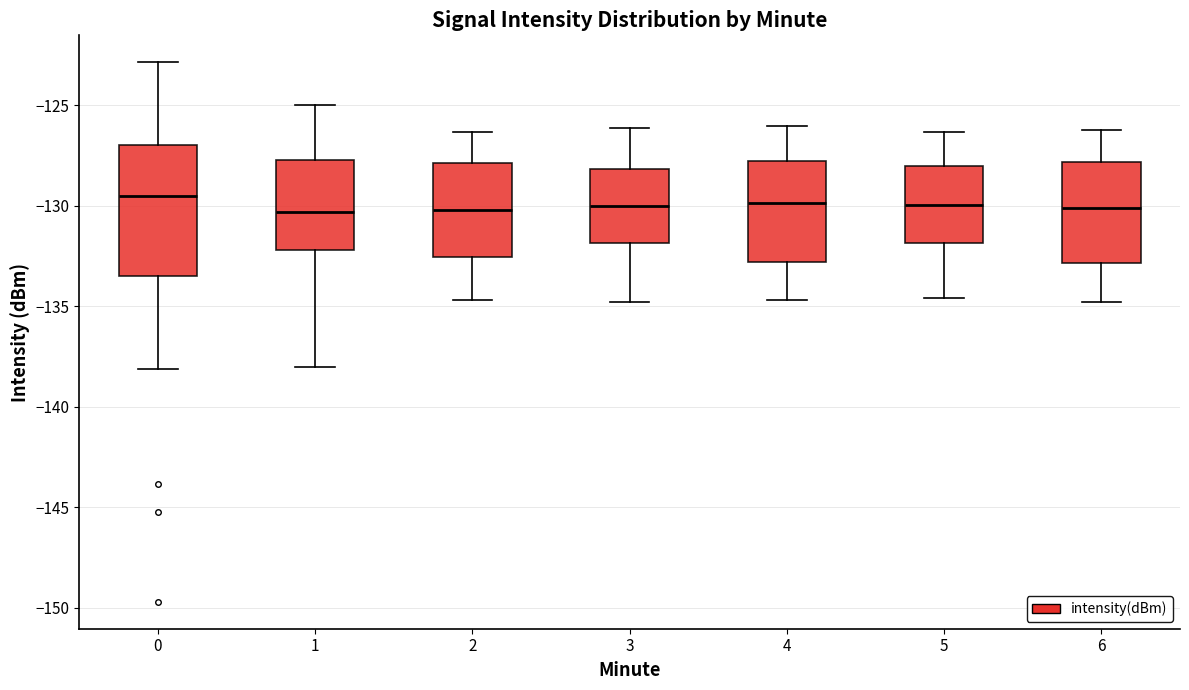

Comparing the boxes themselves (not the whiskers), which one is the tallest?

0